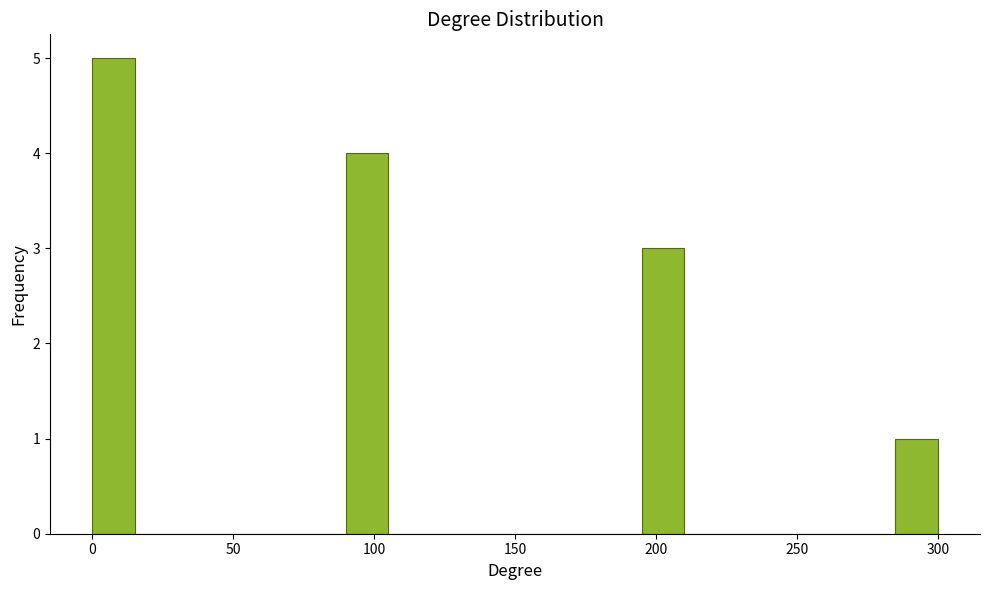

Around what value on the x-axis is the tallest bar? Give the approximate position of its centre, as read against the axis.

10